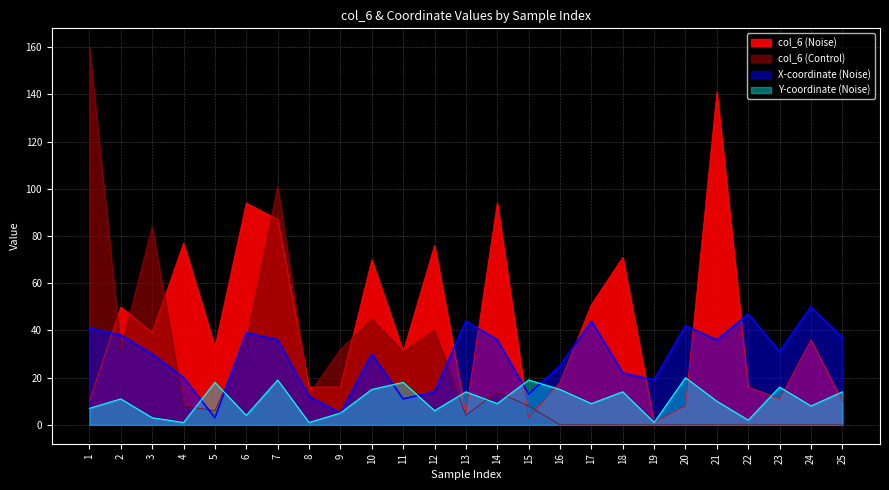

At which category is the sum across all series the highest?

7